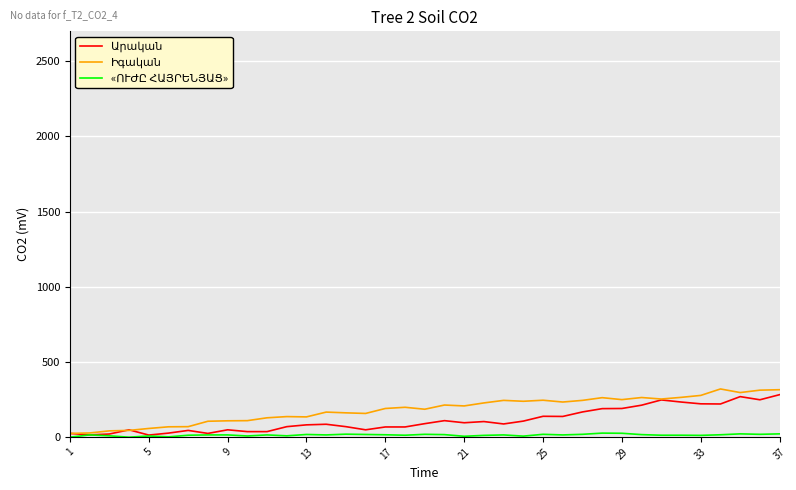

What is the greatest value displayed?

319